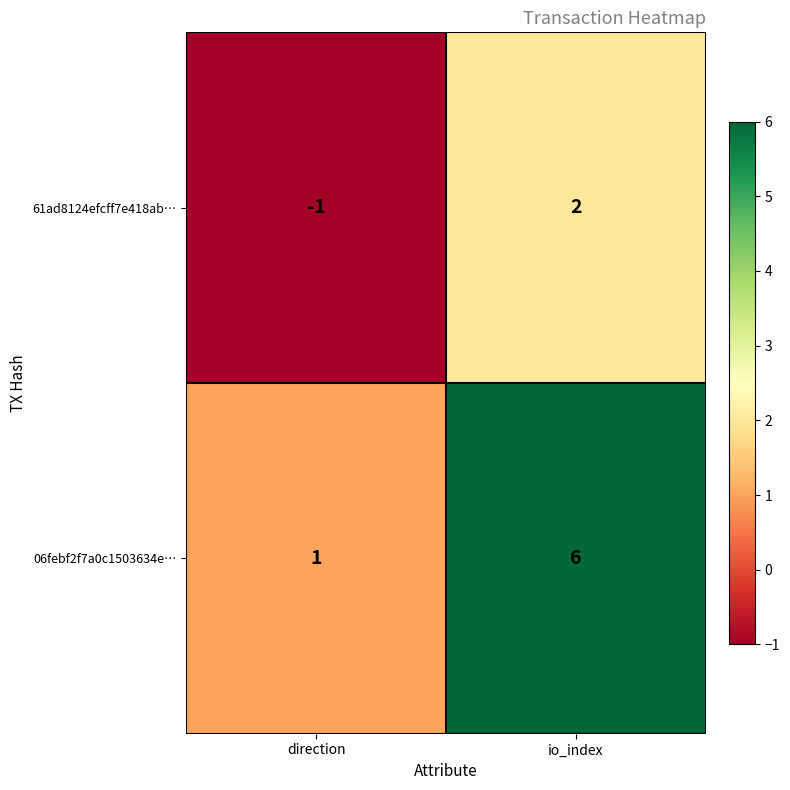

Reading right to left, what are all the values shown in this chart?

61ad8124efcff7e418ab…: io_index=2	direction=-1
06febf2f7a0c1503634e…: io_index=6	direction=1